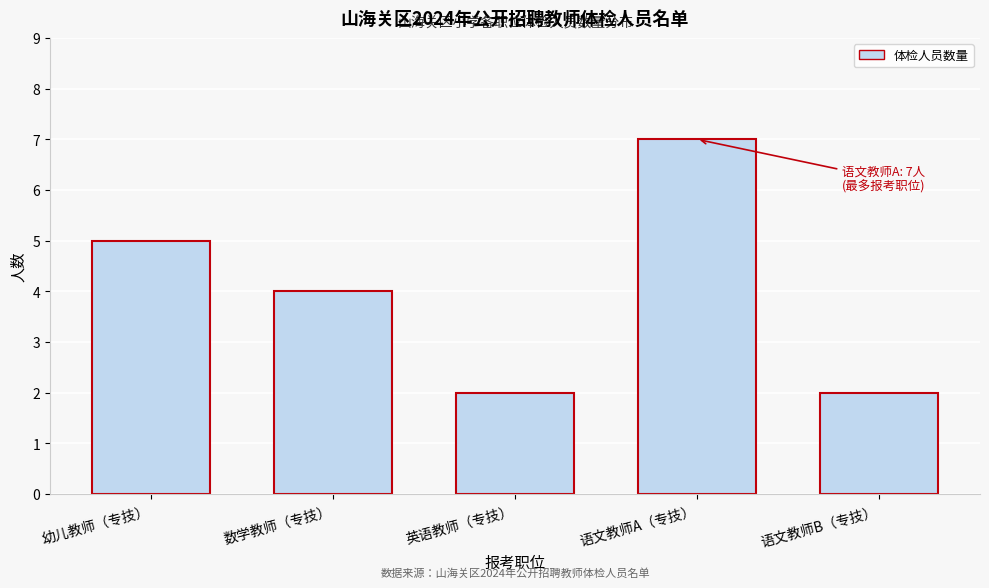

Reading left to right, extract all data points from this chart.

5	4	2	7	2